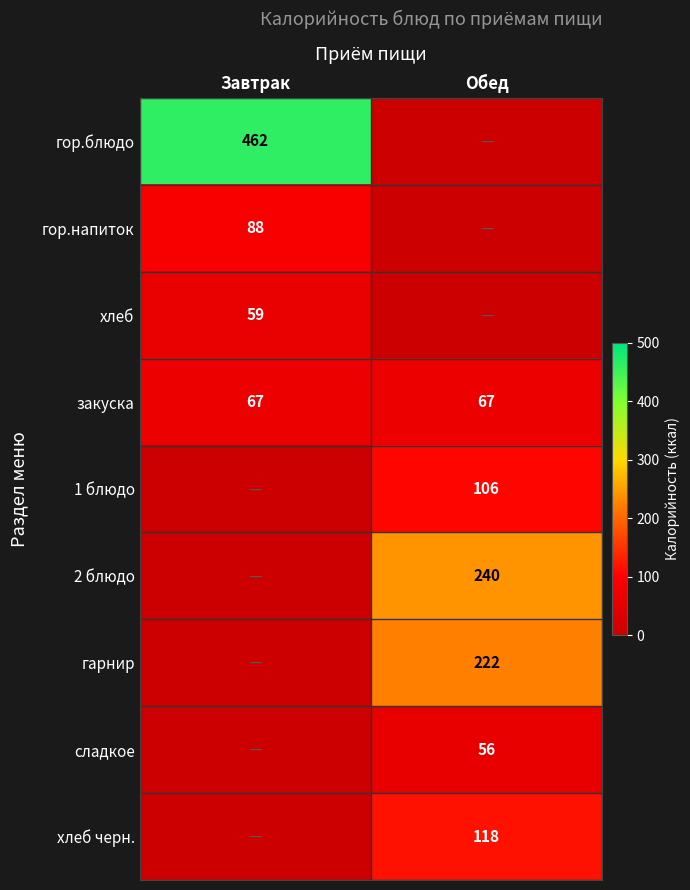

What is the sum of the закуска values at Завтрак and Обед?

134